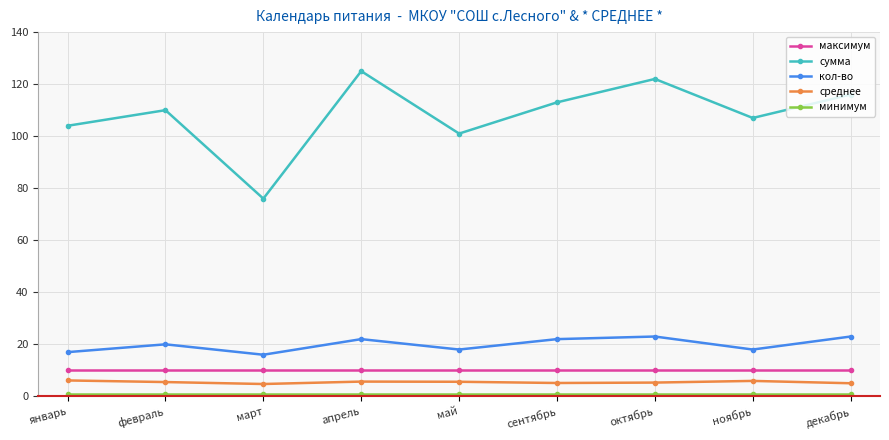

What is the lowest value of the сумма series?

76.0